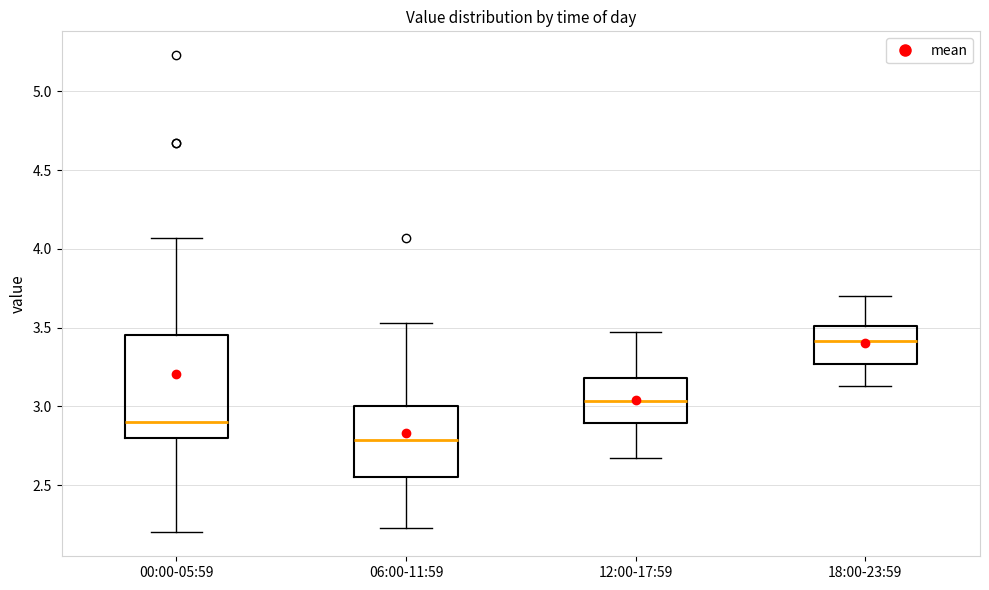

Which box's median line is the lowest?

06:00-11:59